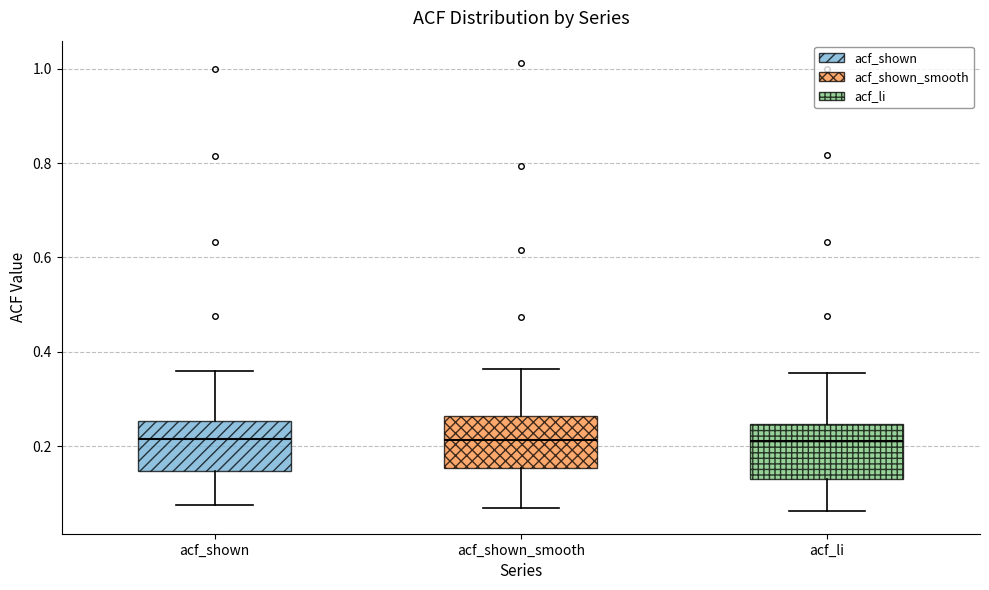

Where does the lower whisker of the box for acf_shown end on the y-axis? The values are not printed on the chart, so give them approximately, as read against the axis.

0.08